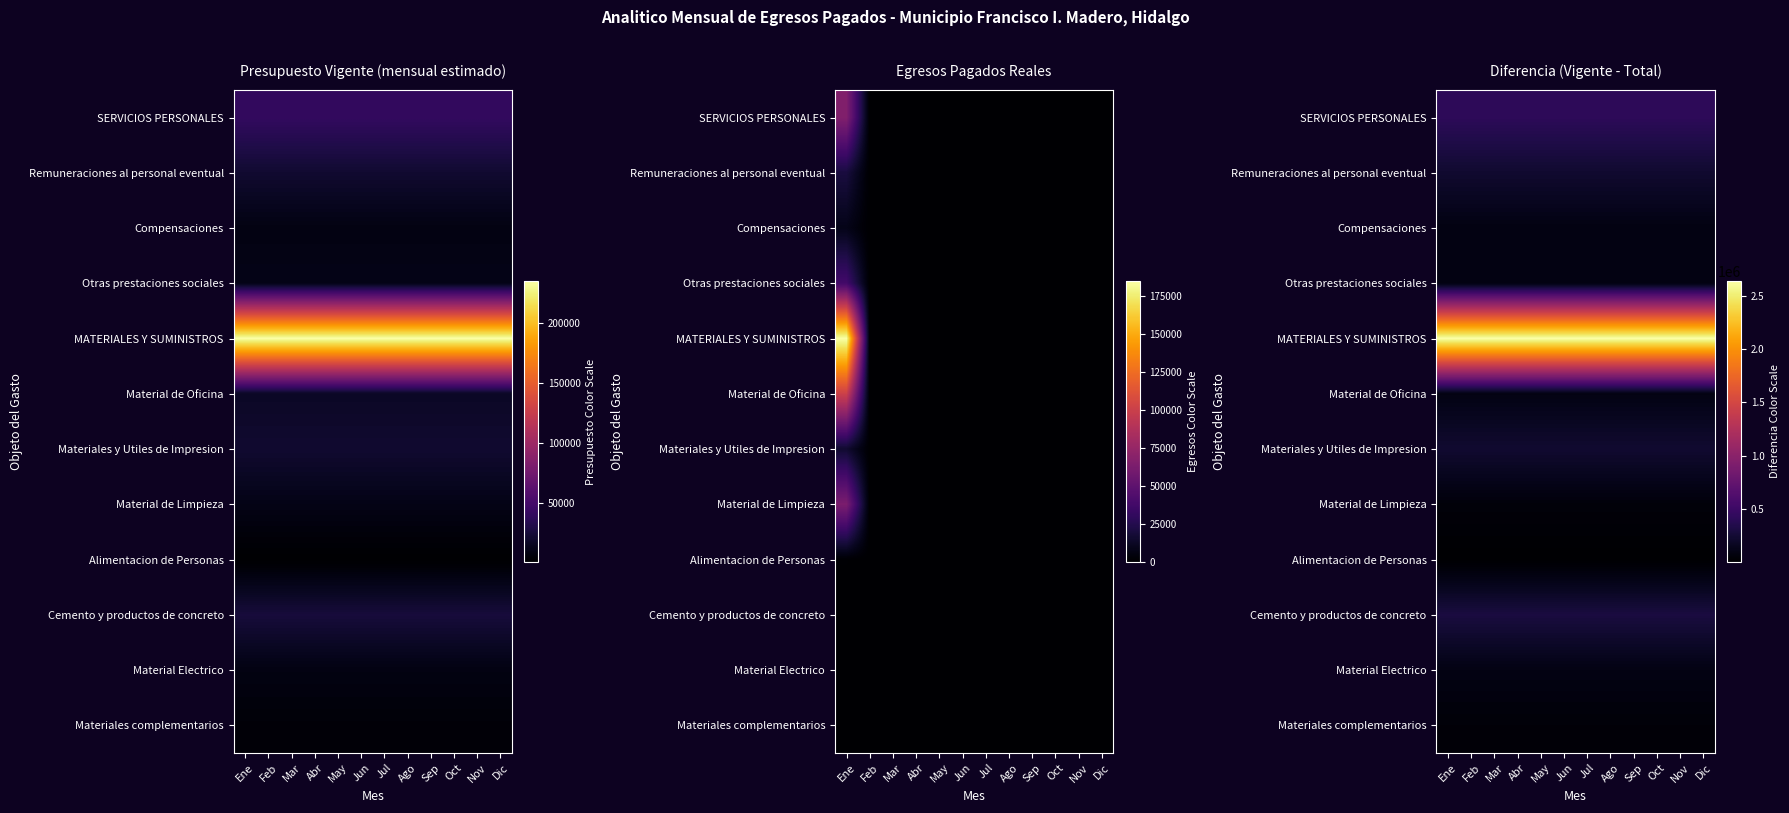

Which has a higher value, Mar or Dic?

Mar